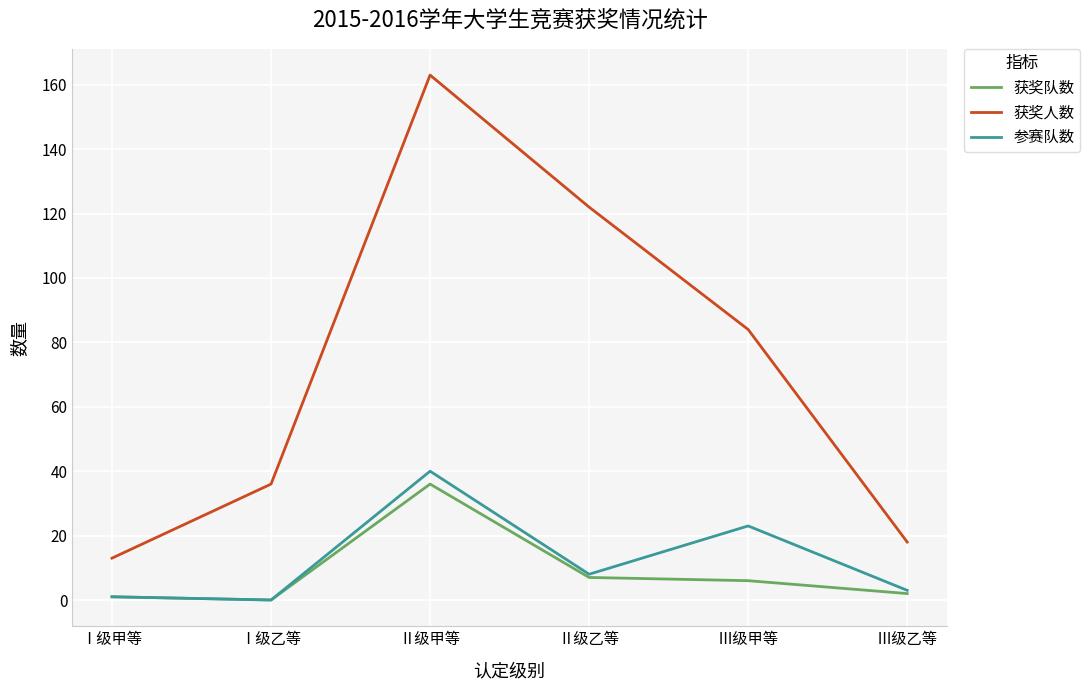

What is the highest value of the 获奖队数 series?

36